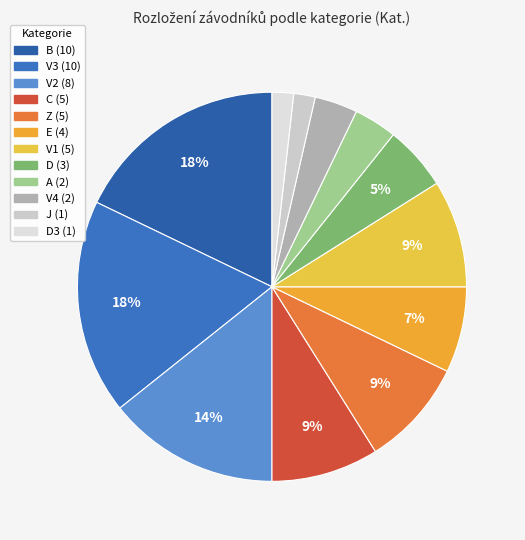

Count the number of slices in the pie.

12